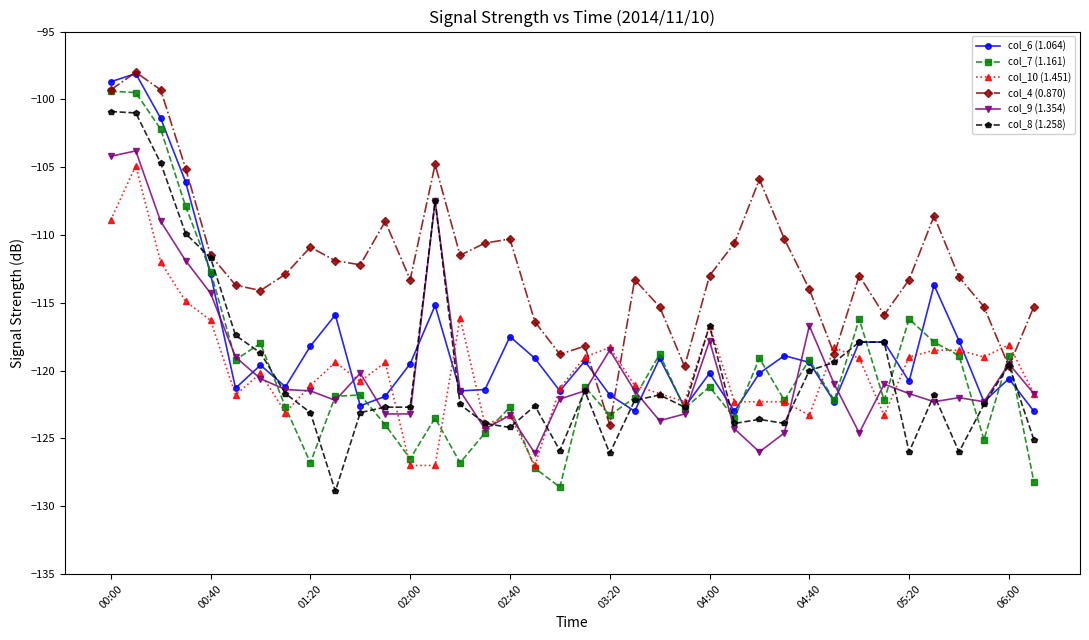

True or false: col_9 (1.354) has more than 2 points higher than both neighbors.

True